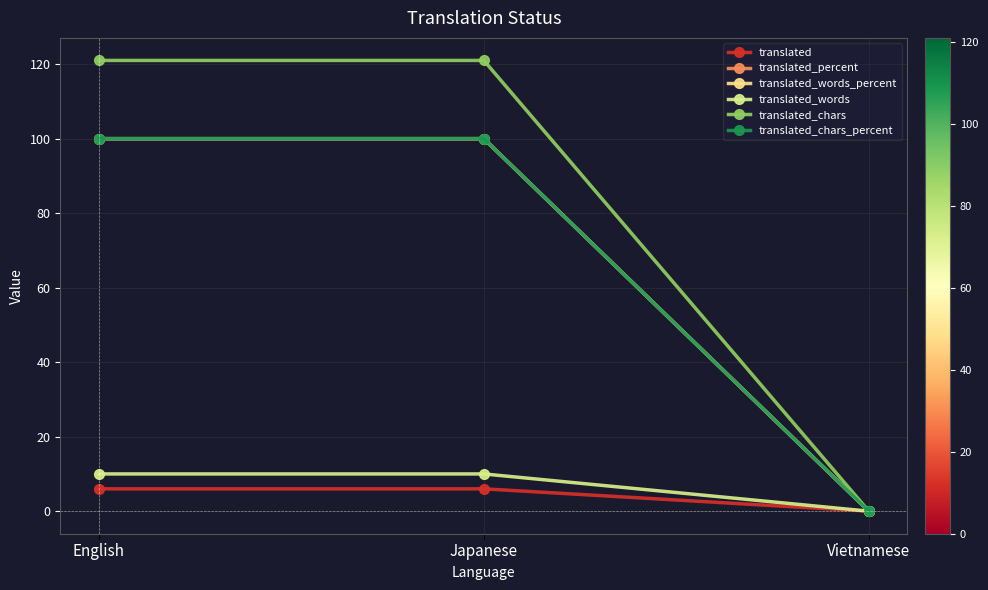

At English, list the series in order from smallest to largest.

translated, translated_words, translated_percent, translated_words_percent, translated_chars_percent, translated_chars